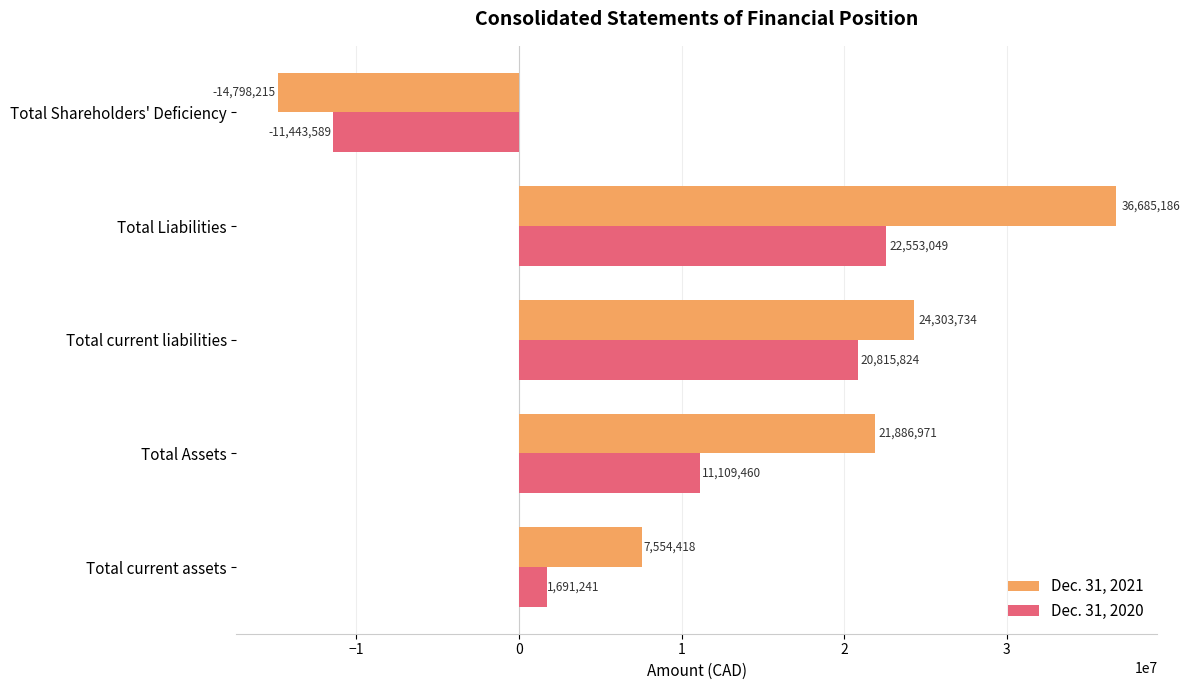

Which category has the highest value across all series?

Total Liabilities